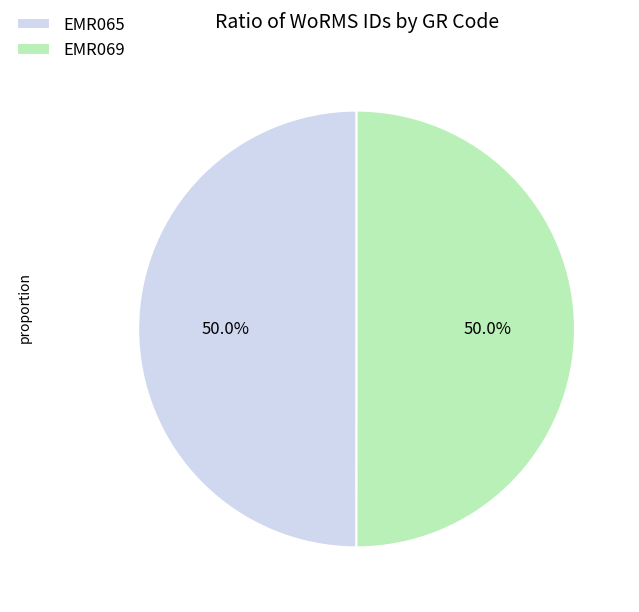

Approximately how many times larger is the value at EMR069 compared to EMR065?

1.0